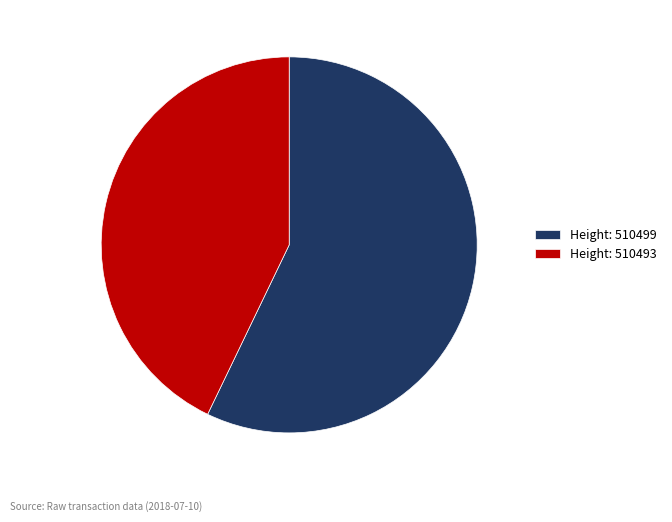

Which slice is the largest?

Height: 510499